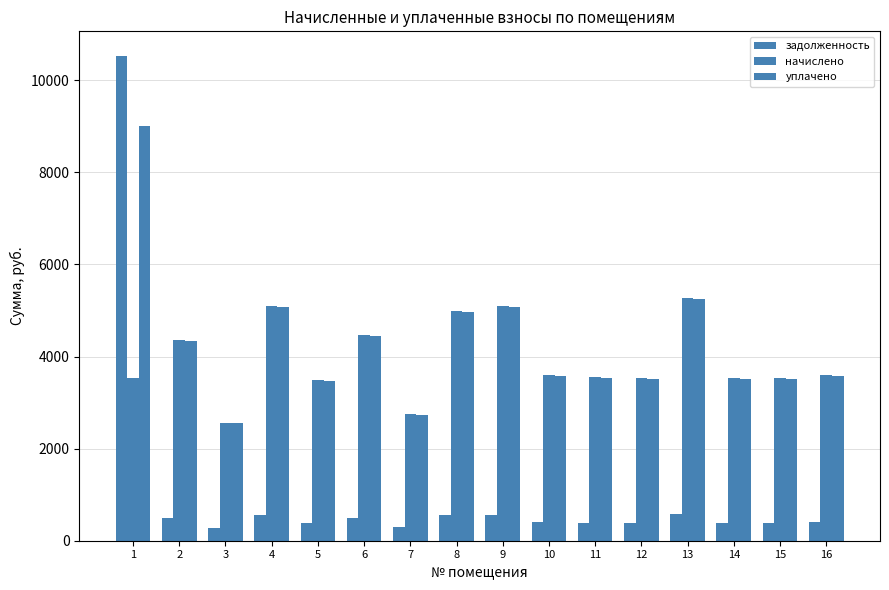

Reading left to right, extract all data points from this chart.

задолженность: 10536.7	483.6	284.3	565.5	386.9	496.5	305.0	554.7	566.5	399.7	394.8	391.8	585.3	391.8	391.8	399.7
начислено: 3526.6	4352.7	2558.3	5089.9	3482.1	4468.1	2744.8	4992.2	5098.9	3597.7	3553.2	3526.6	5267.6	3526.6	3526.6	3597.7
уплачено: 9000.0	4334.1	2547.4	5068.2	3467.2	4449.0	2733.1	4970.9	5077.1	3582.3	3538.0	3511.5	5245.1	3511.5	3511.5	3582.3